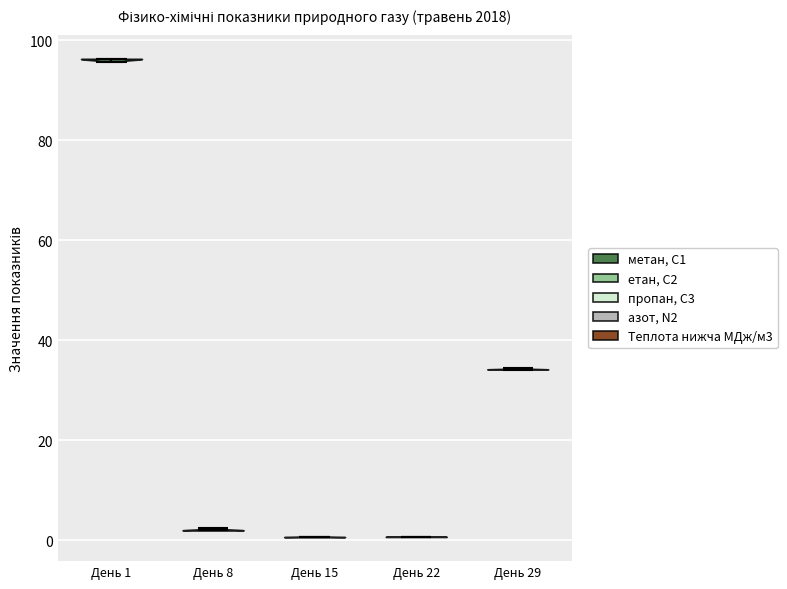

Reading left to right, read every violin against the y-axis: where its median line is, and the lowest and highest points it reaches. The values are not printed on the chart, so give them approximately, as read against the axis.

День 1: median line 96, lowest point 96, highest point 96
День 8: median line 2, lowest point 2, highest point 2
День 15: median line 0, lowest point 0, highest point 0
День 22: median line 0, lowest point 0, highest point 0
День 29: median line 34, lowest point 34, highest point 34